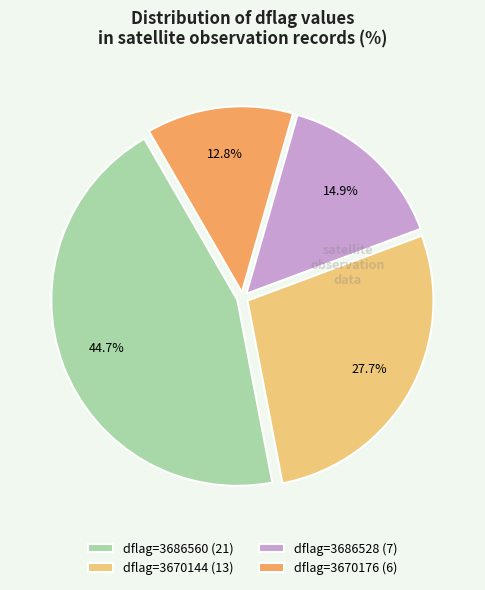

Does any single category account for the majority?

No